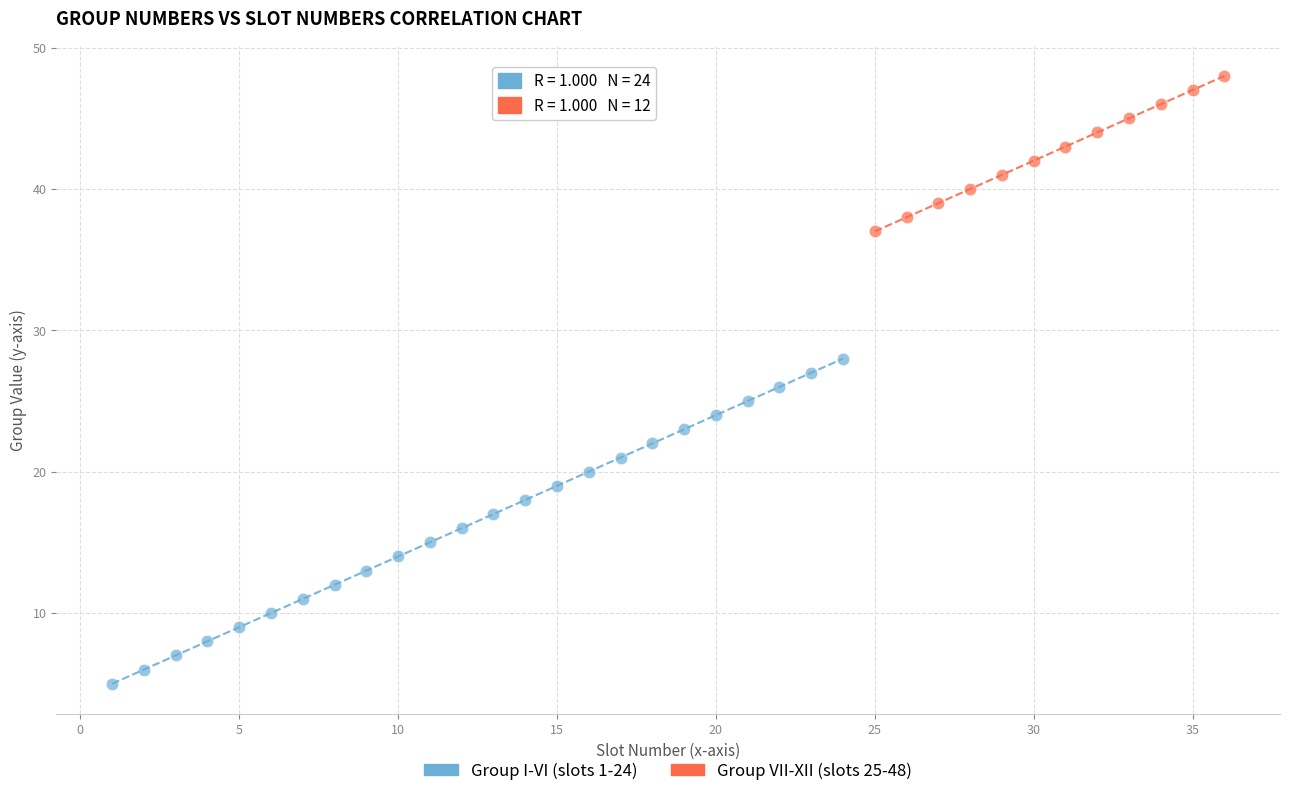

Which series reaches the maximum Y coordinate?

Group VII-XII (slots 25-48)